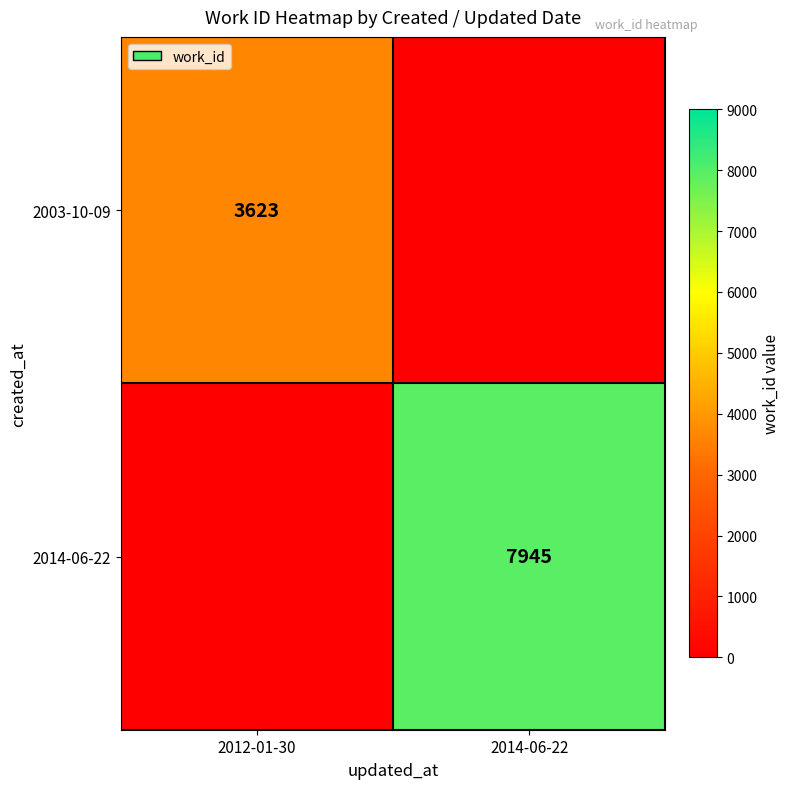

At how many categories does at least one series exceed 4388?

1